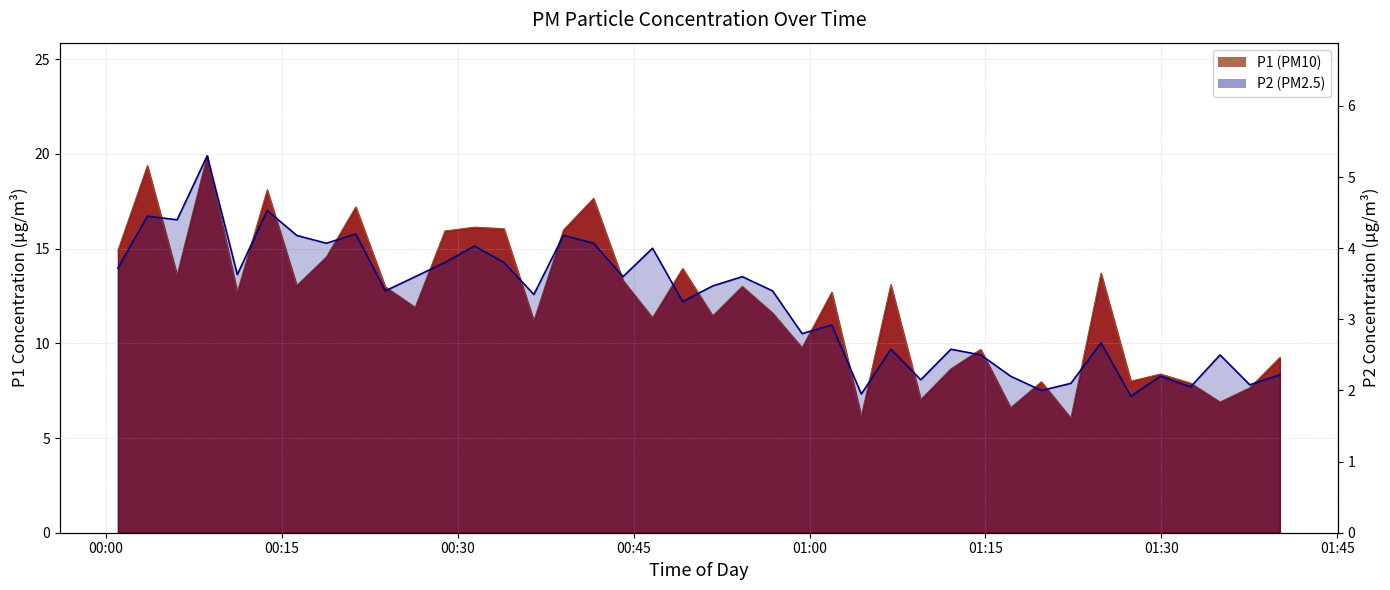

How many categories are shown in the chart?

40